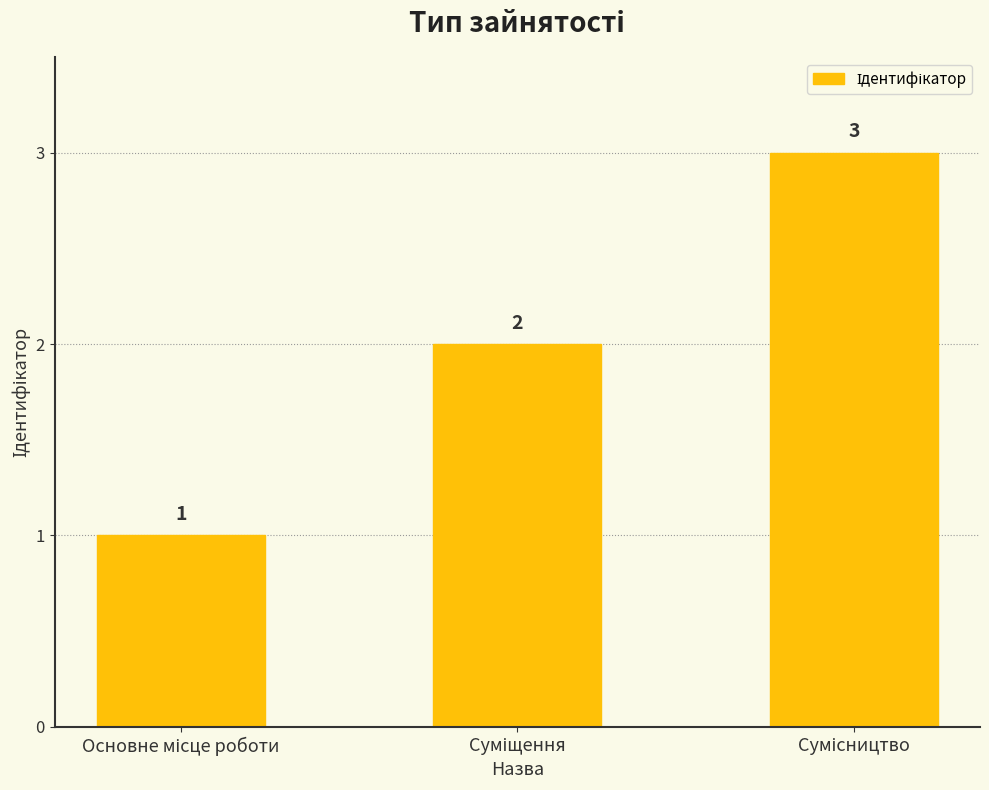

What is the smallest value displayed?

1